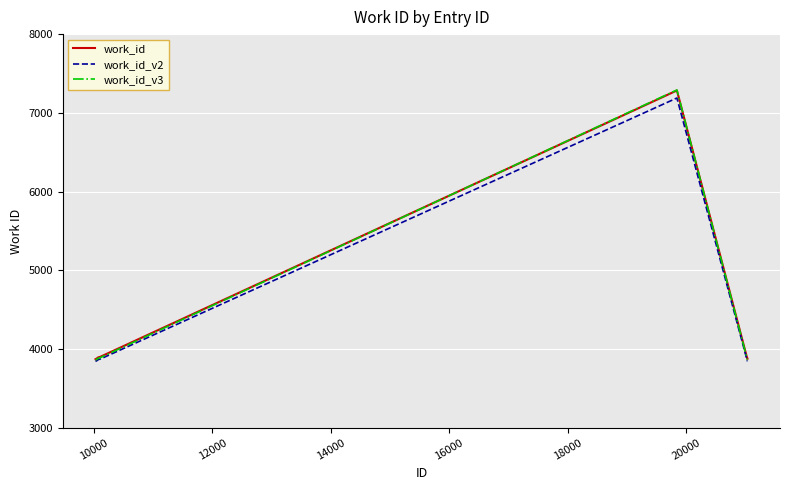

Which series has the widest spread of values?

work_id_v3